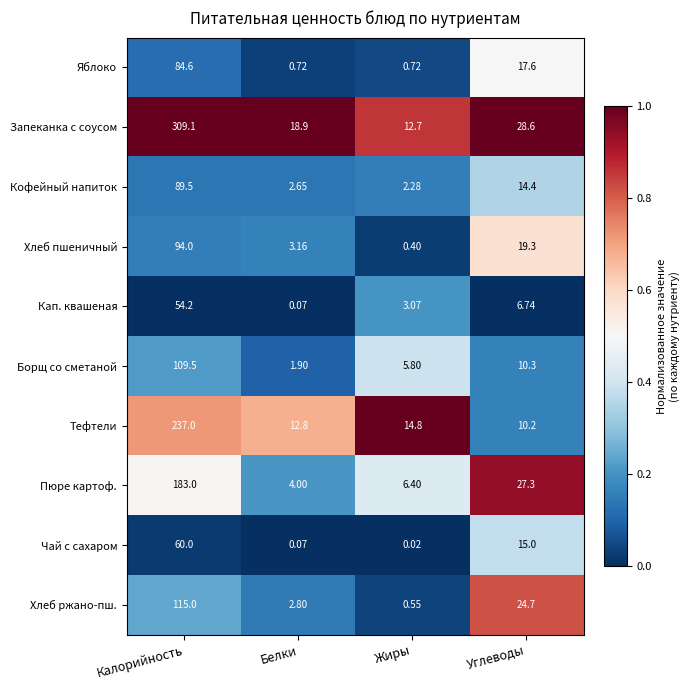

Which series has the largest total across all categories?

Запеканка с соусом